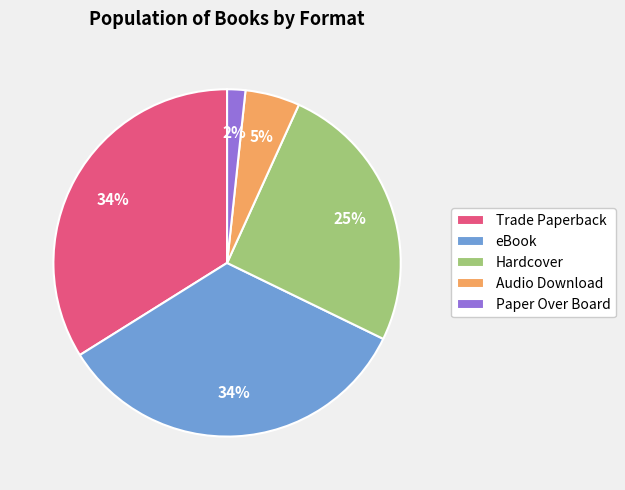

To the nearest percent, what portion does Audio Download represent?

5%